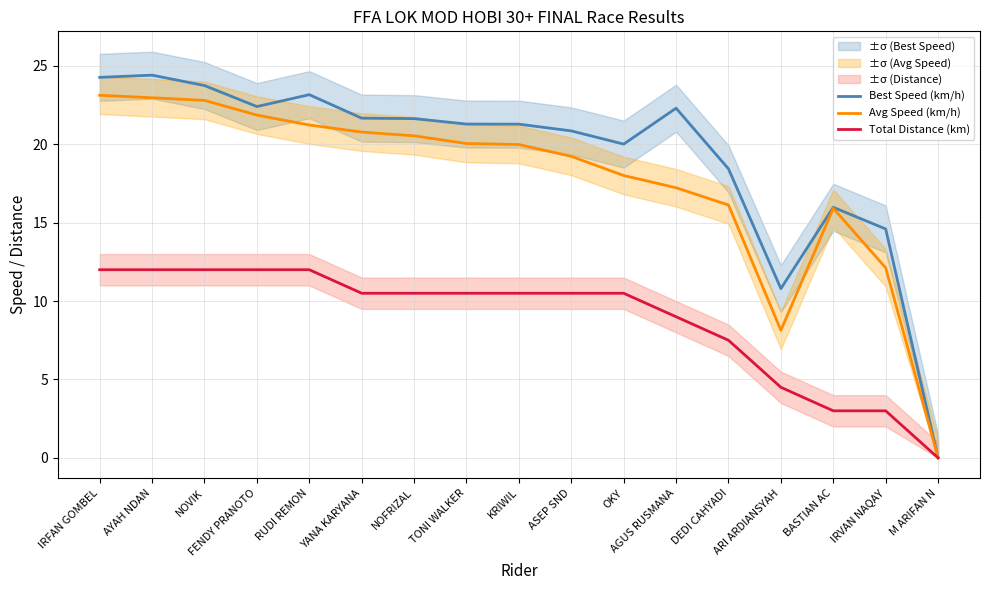

Is it true that Best Speed (km/h) equals 33.0 at IRFAN GOMBEL?

False